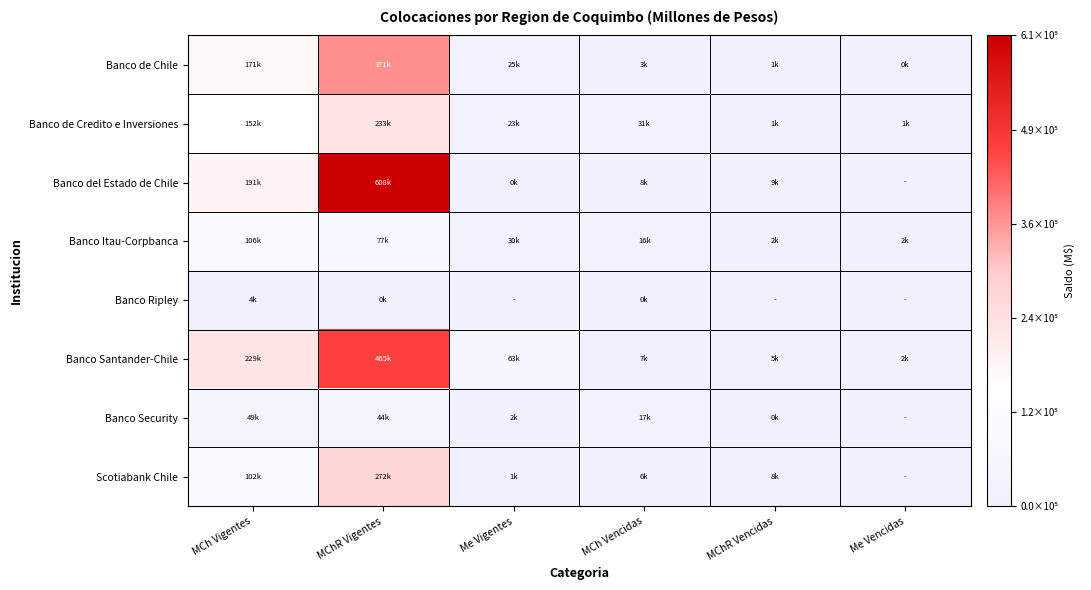

How many categories are shown in the chart?

6